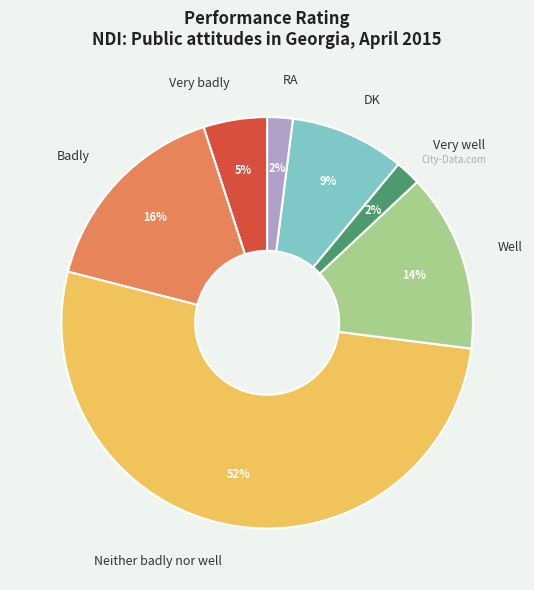

Between Well and Neither badly nor well, which is larger?

Neither badly nor well